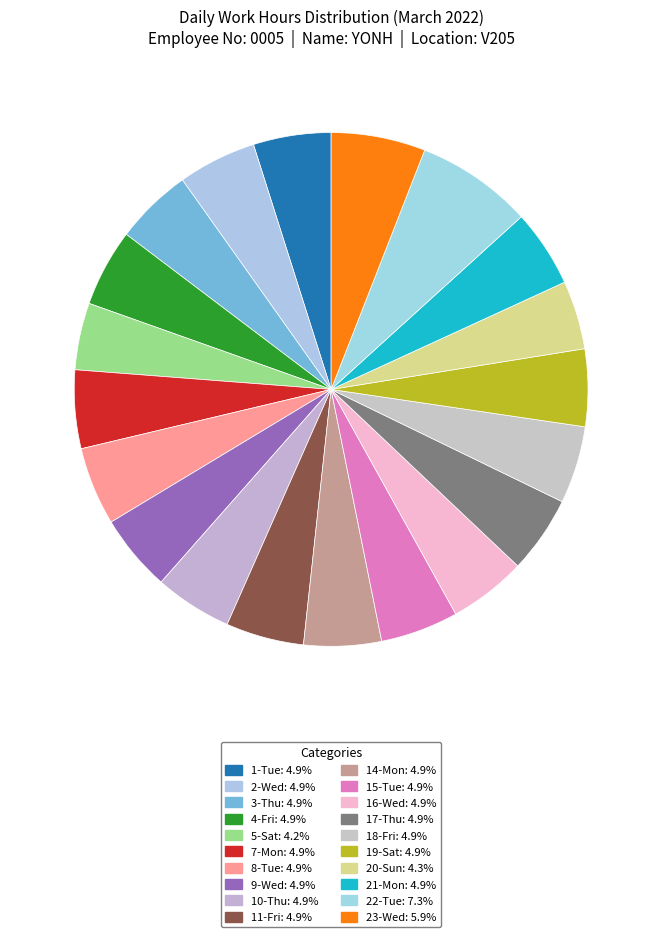

Do 22-Tue and 15-Tue together represent more than half of the pie?

No